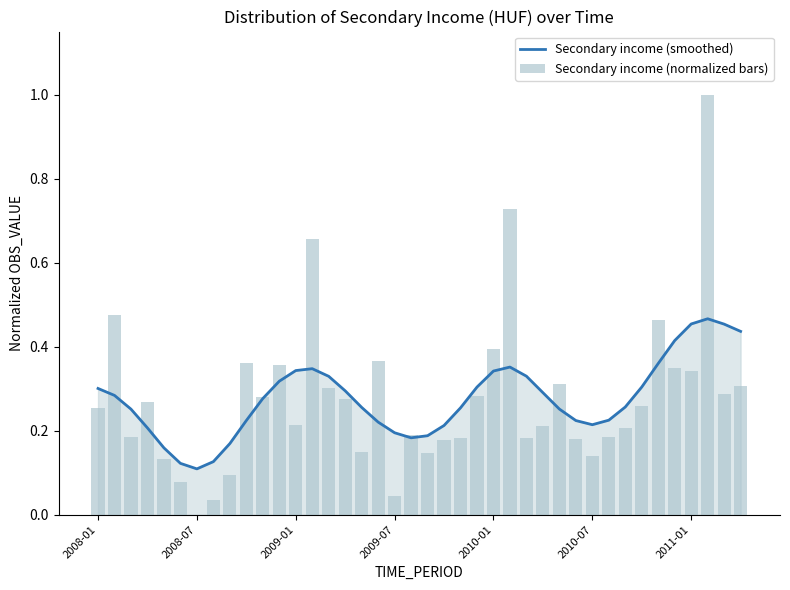

The value of Secondary income (smoothed) at 2009-07 is 0.1. True or false?

False